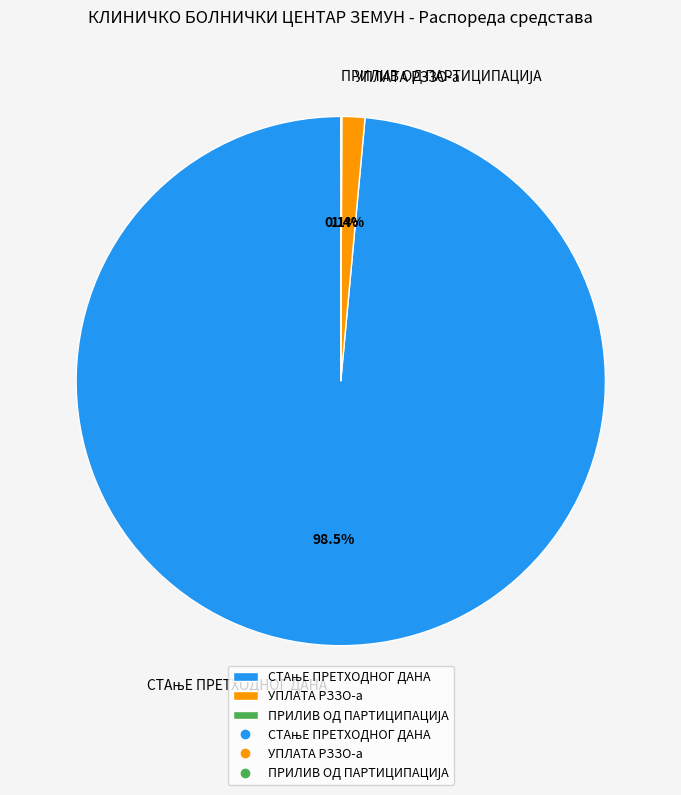

Is there any slice that represents more than half of the pie?

Yes